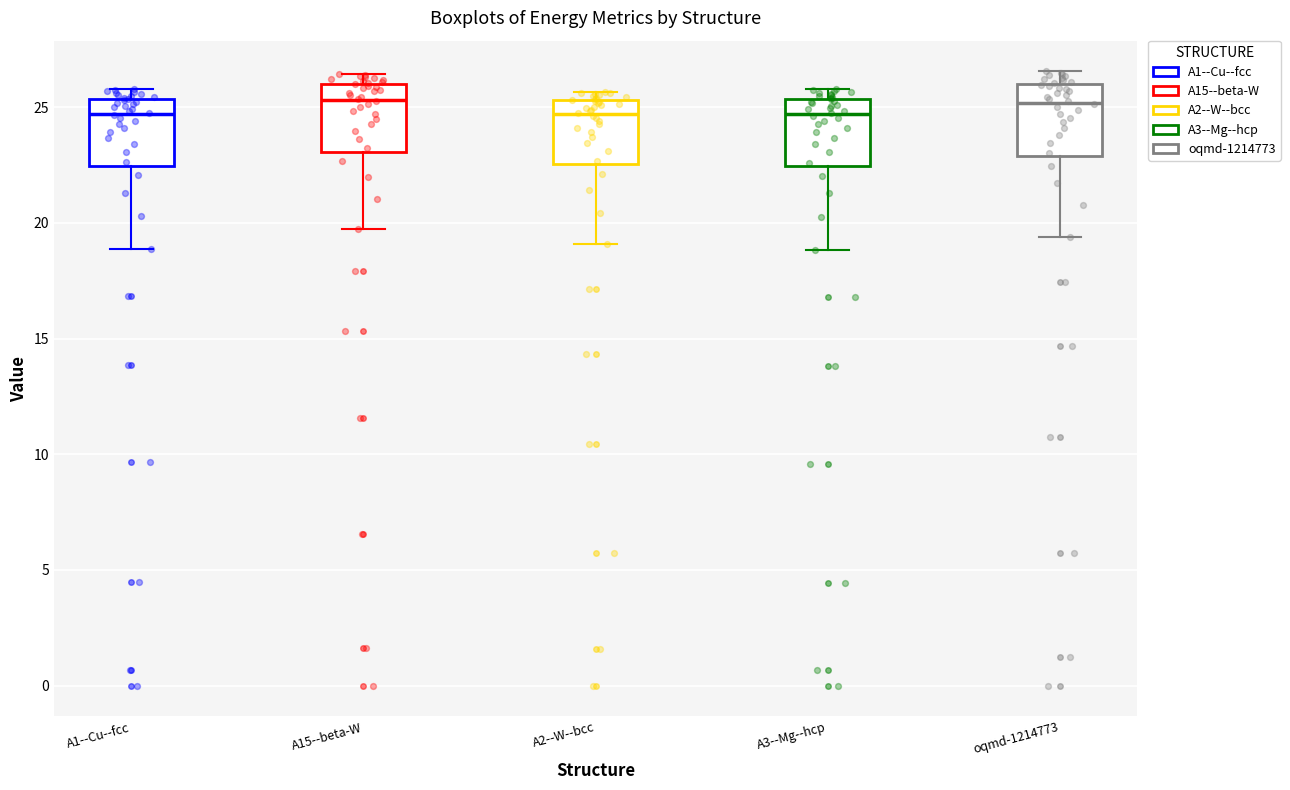

Reading left to right, transcribe this box plot: for each box, give where its median line is, the range the box spans, and where its two whiskers end, as read against the y-axis. The values are not printed on the chart, so give them approximately, as read against the axis.

A1--Cu--fcc: median 24.5, box 22.5 to 25.5, whiskers 19.0 to 26.0
A15--beta-W: median 25.5, box 23.0 to 26.0, whiskers 19.5 to 26.5
A2--W--bcc: median 24.5, box 22.5 to 25.5, whiskers 19.0 to 25.5 (just above the box's upper edge)
A3--Mg--hcp: median 24.5, box 22.5 to 25.5, whiskers 19.0 to 26.0
oqmd-1214773: median 25.0, box 23.0 to 26.0, whiskers 19.5 to 26.5